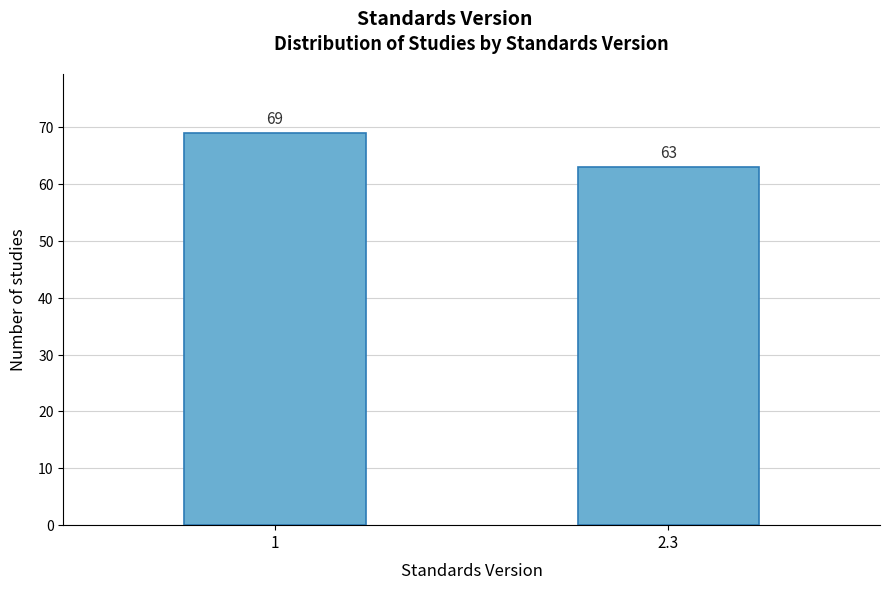

Reading left to right, transcribe all the data shown in this chart.

69	63